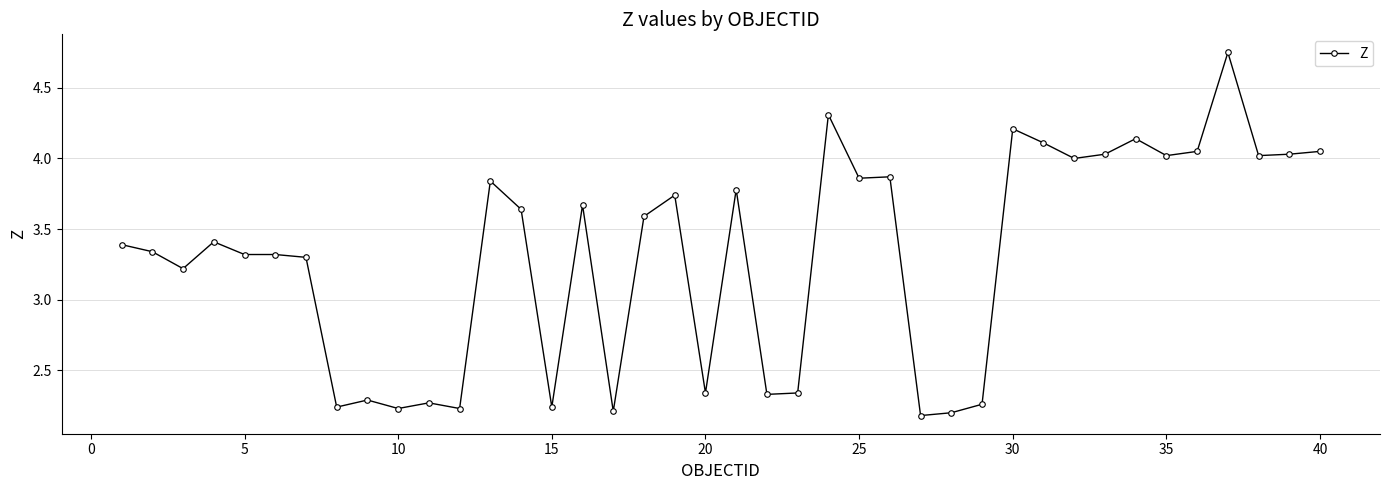

Count the number of categories in the chart.

40